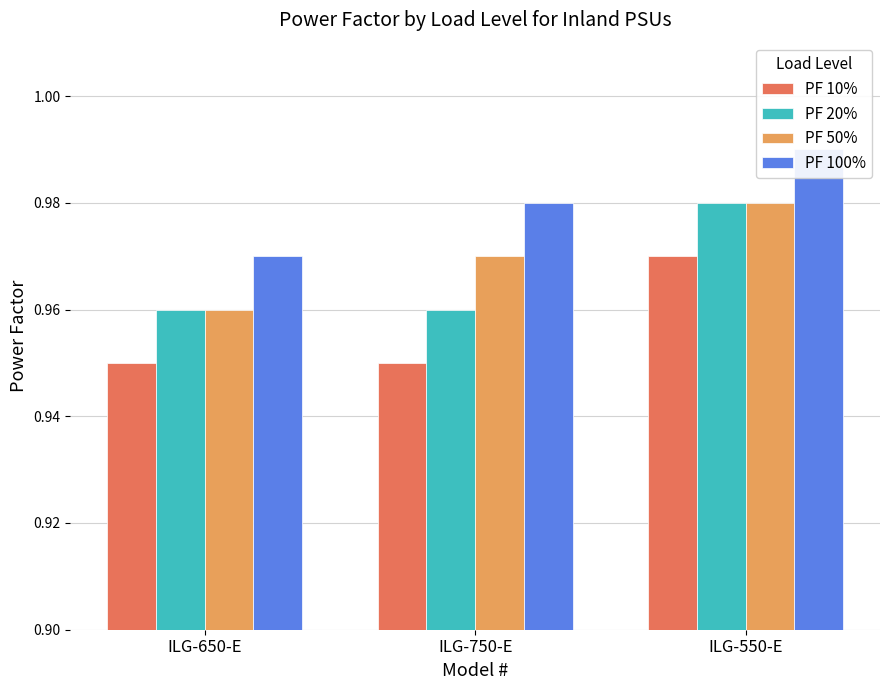

Where is PF 50% nearest to the value 0?

ILG-650-E